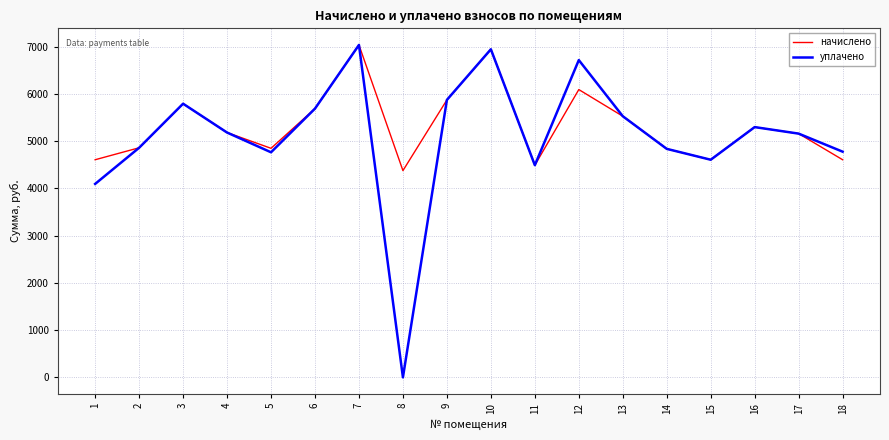

What is the difference between the maximum and minimum values in the уплачено series?

7038.7